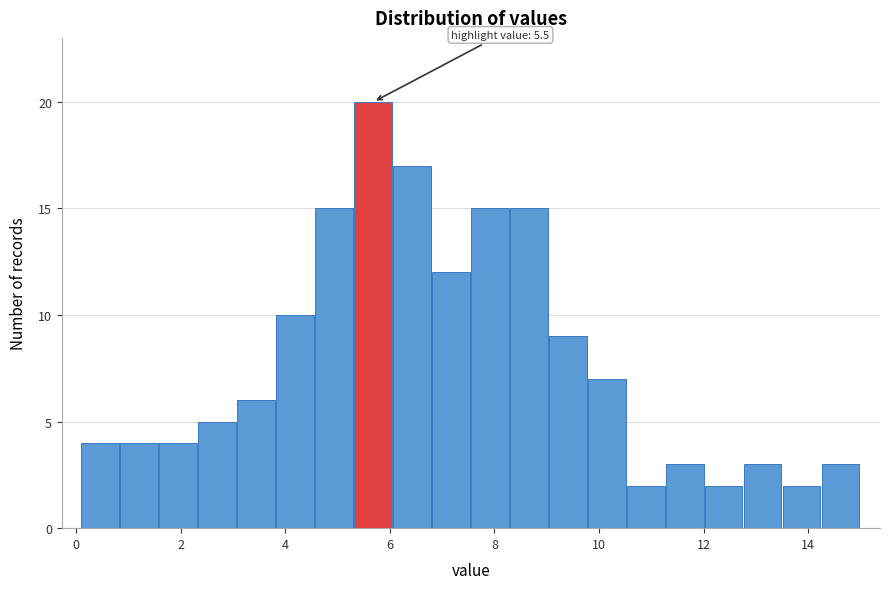

Read against the x-axis, roughly where is the centre of the tallest bar?

5.6